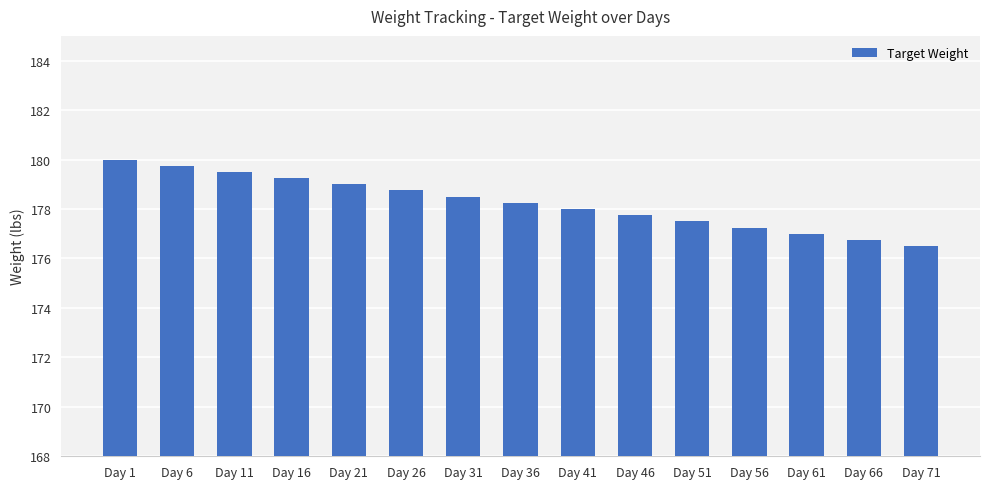

How many bars are there in total?

15